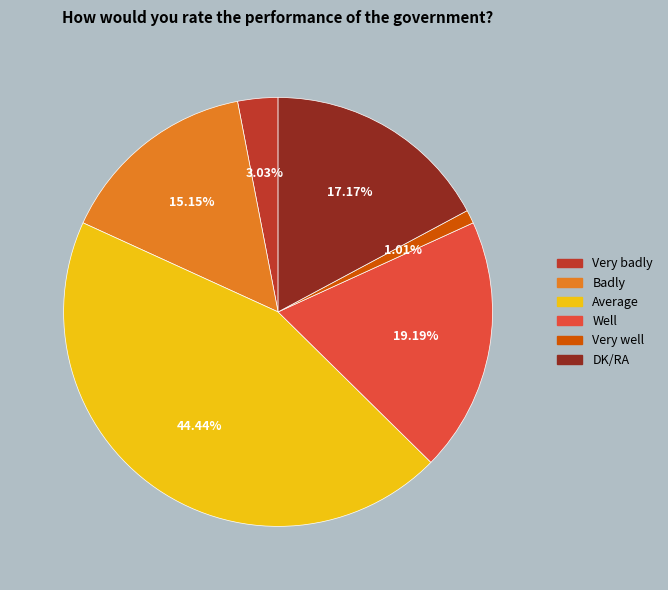

Between Badly and DK/RA, which is larger?

DK/RA